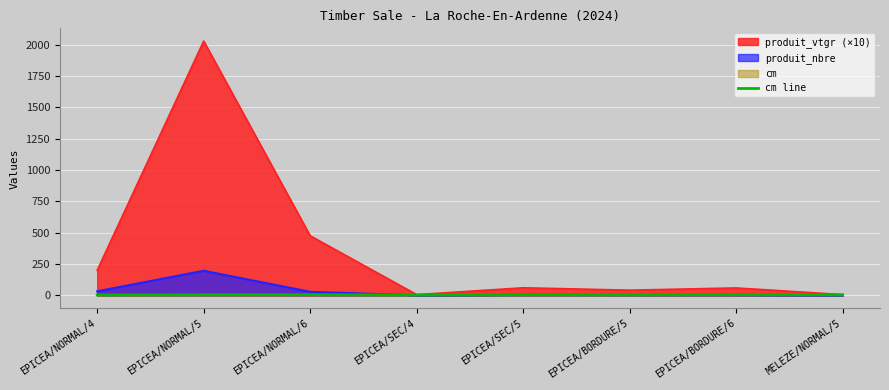

Rank the series by their maximum value, from lowest to highest.

cm line, produit_nbre, produit_vtgr (×10)